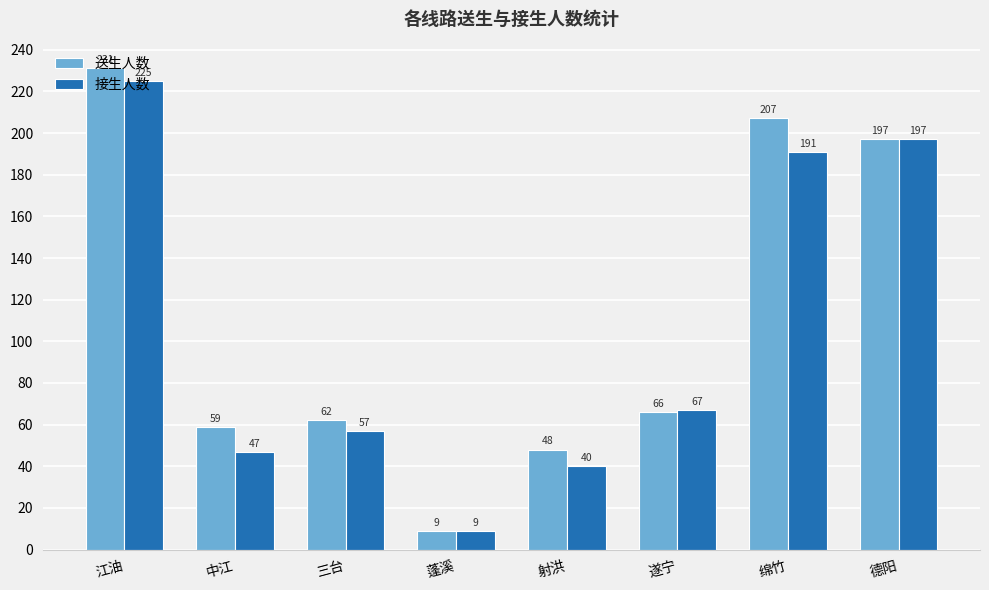

List the series in order of their peak value, lowest first.

接生人数, 送生人数